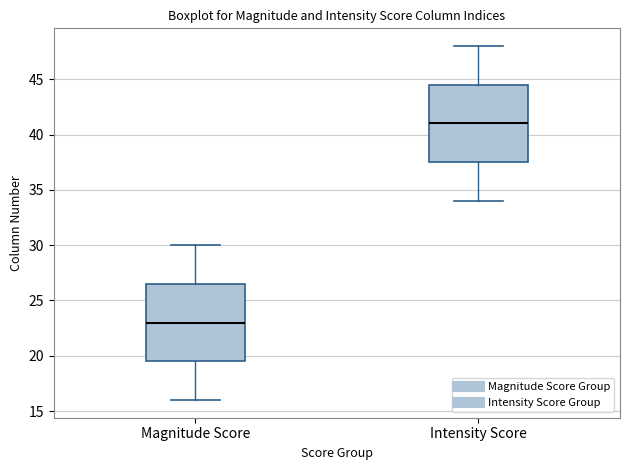

Reading left to right, transcribe this box plot: for each box, give where its median line is, the range the box spans, and where its two whiskers end, as read against the y-axis. The values are not printed on the chart, so give them approximately, as read against the axis.

Magnitude Score: median 23.0, box 19.5 to 26.5, whiskers 16.0 to 30.0
Intensity Score: median 41.0, box 37.5 to 44.5, whiskers 34.0 to 48.0